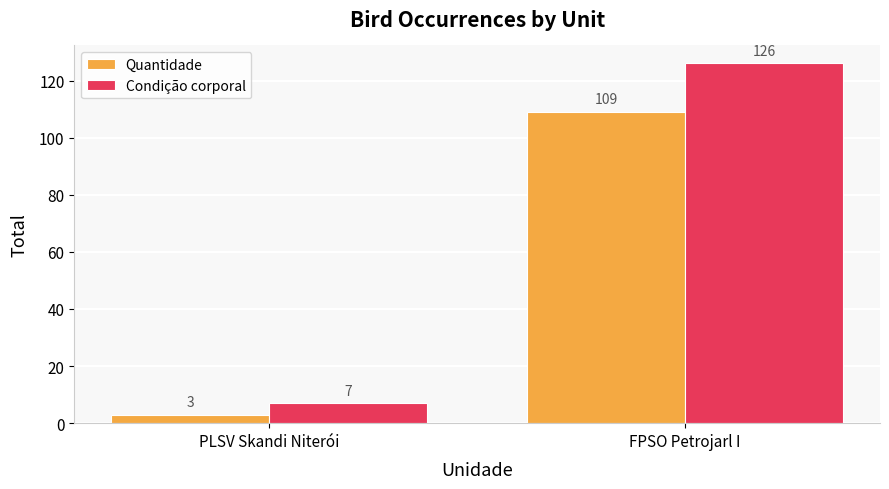

List the series in order of their overall mean, lowest first.

Quantidade, Condição corporal